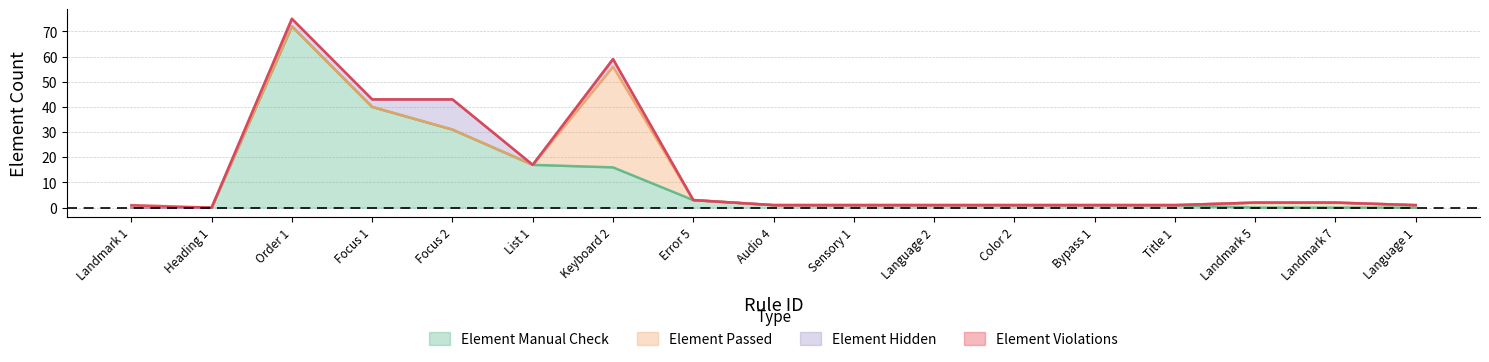

Which series has the largest total across all categories?

Element Manual Check